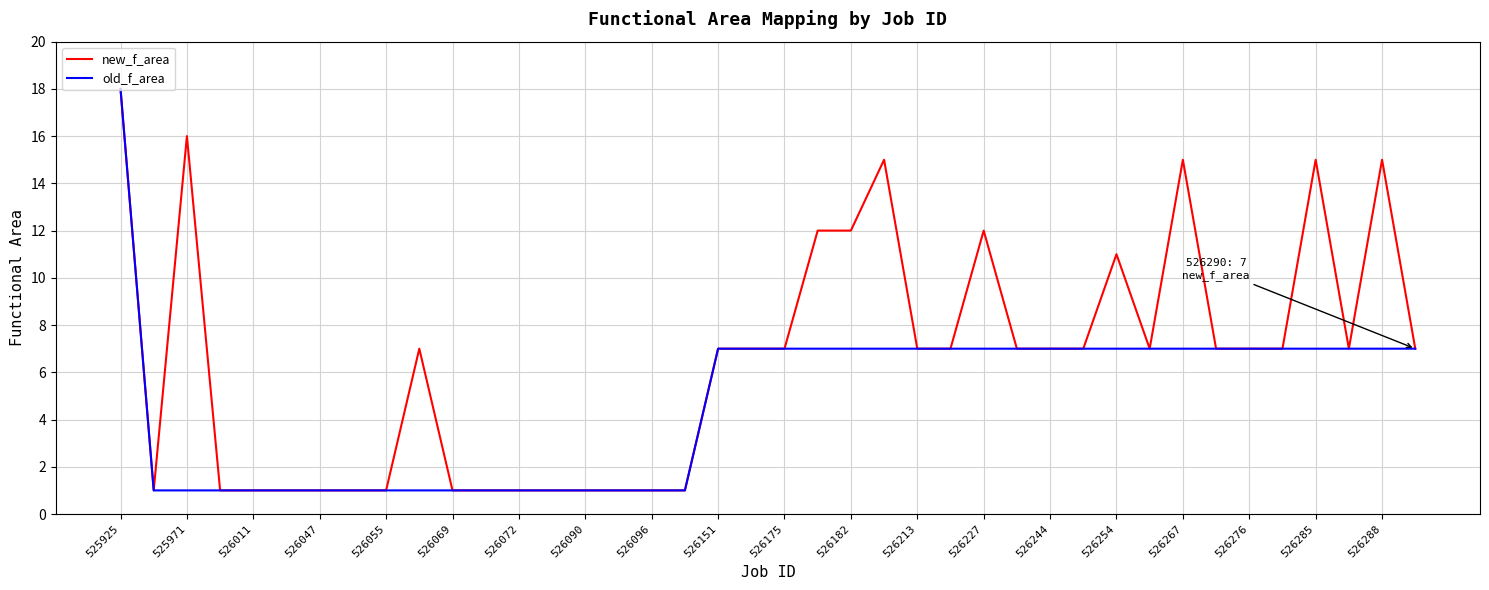

Which series has the largest total across all categories?

new_f_area